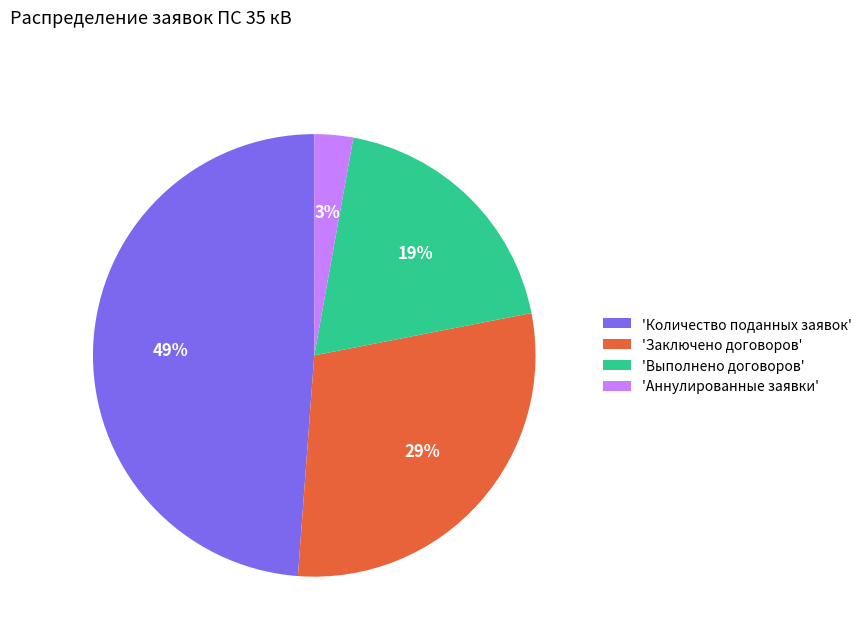

To the nearest percent, what percentage of the pie is 'Заключено договоров'?

29%